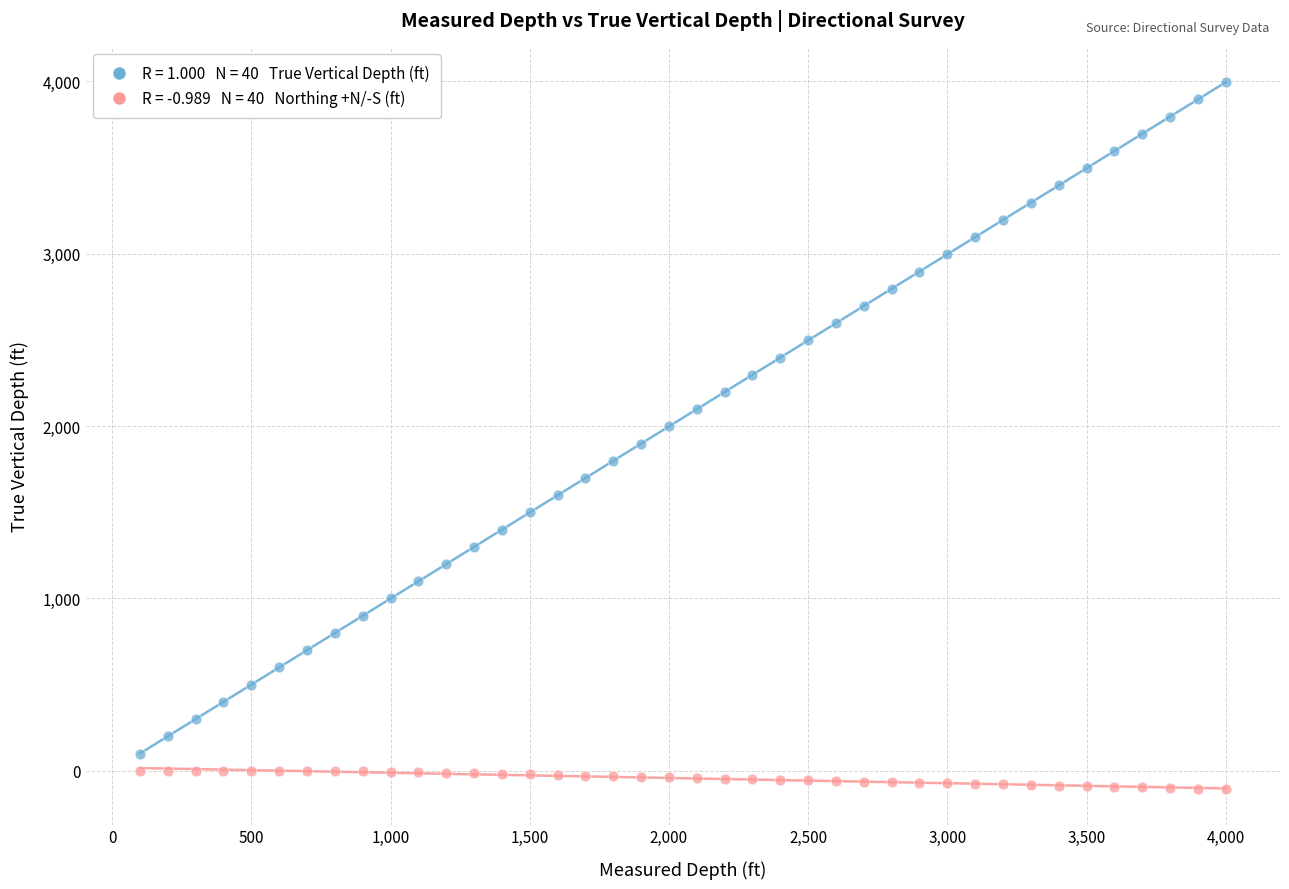

Across all data points, what is the range of Y values (max minus min)?

4100.5